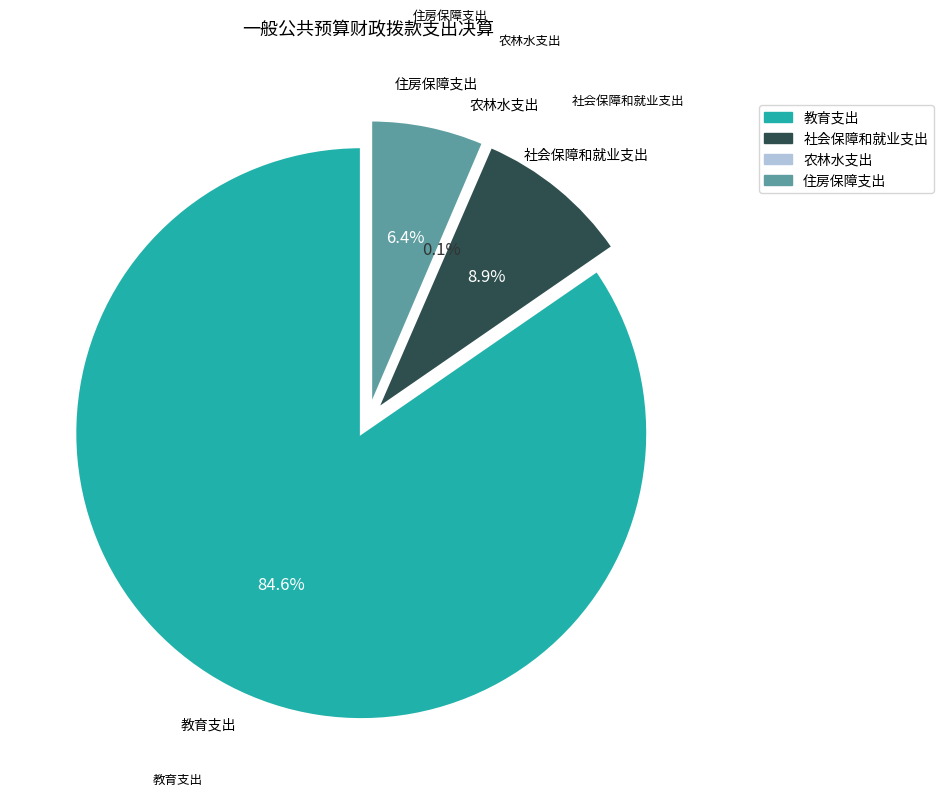

Rank the categories by value from lowest to highest.

农林水支出, 住房保障支出, 社会保障和就业支出, 教育支出